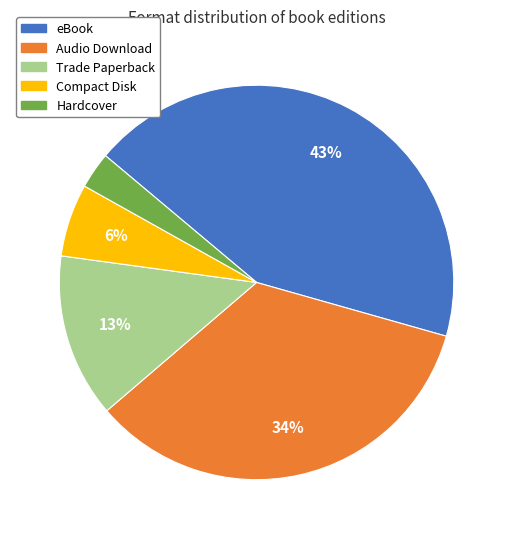

What is the smallest slice in the pie chart?

Hardcover